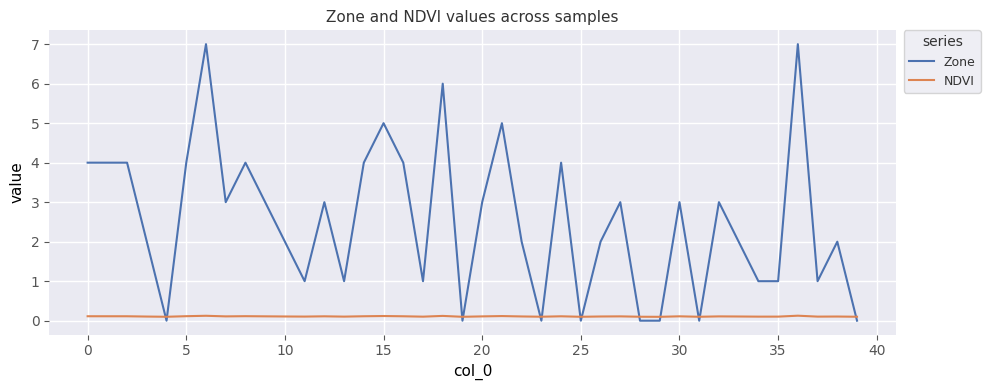

Which series ends up on top after the final intersection of Zone and NDVI?

NDVI